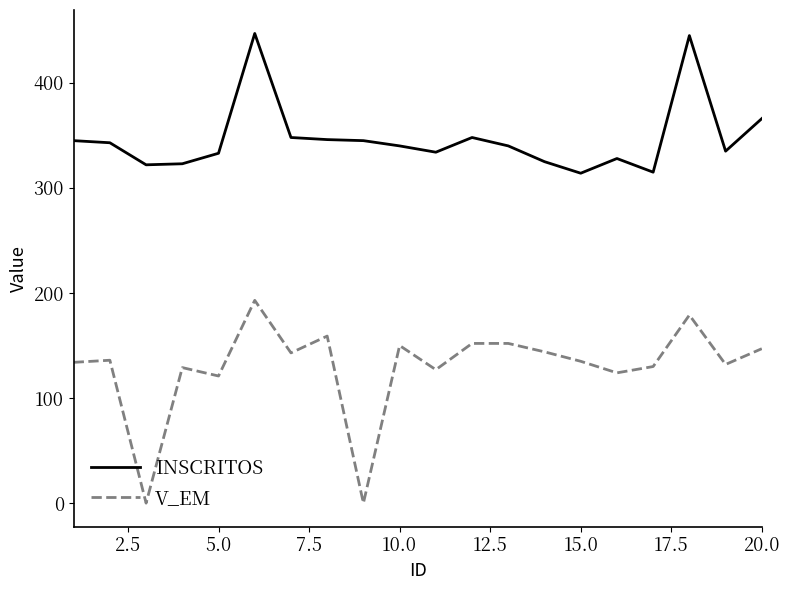

Rank the series by their average value, from lowest to highest.

V_EM, INSCRITOS